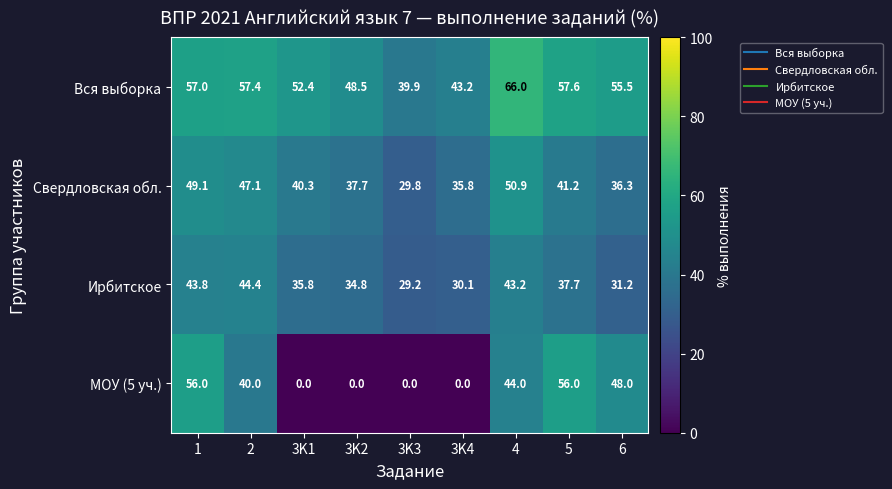

Which category has the highest value in the Вся выборка series?

4